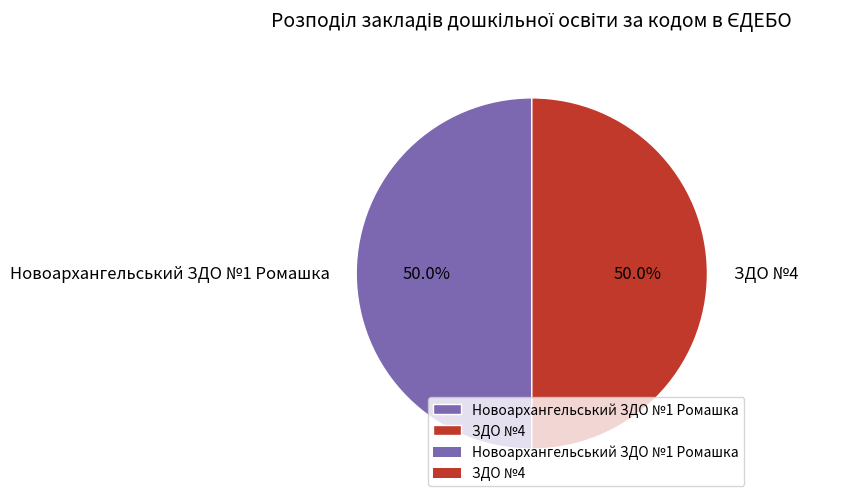

To the nearest percent, what portion does Новоархангельський ЗДО №1 Ромашка represent?

50%